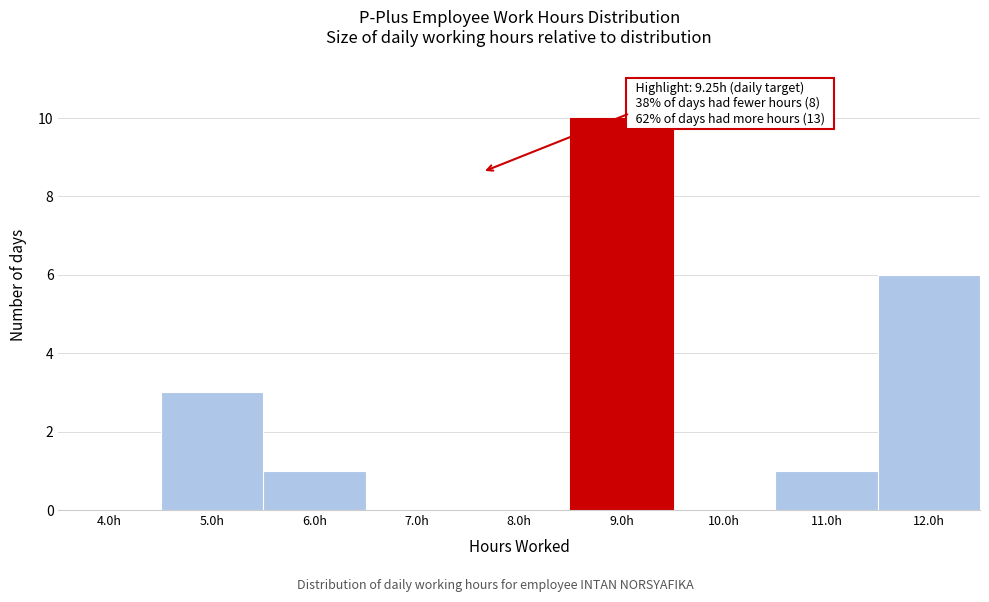

Reading left to right, extract all data points from this chart.

4.0h=0	5.0h=3	6.0h=1	7.0h=0	8.0h=0	9.0h=10	10.0h=0	11.0h=1	12.0h=6